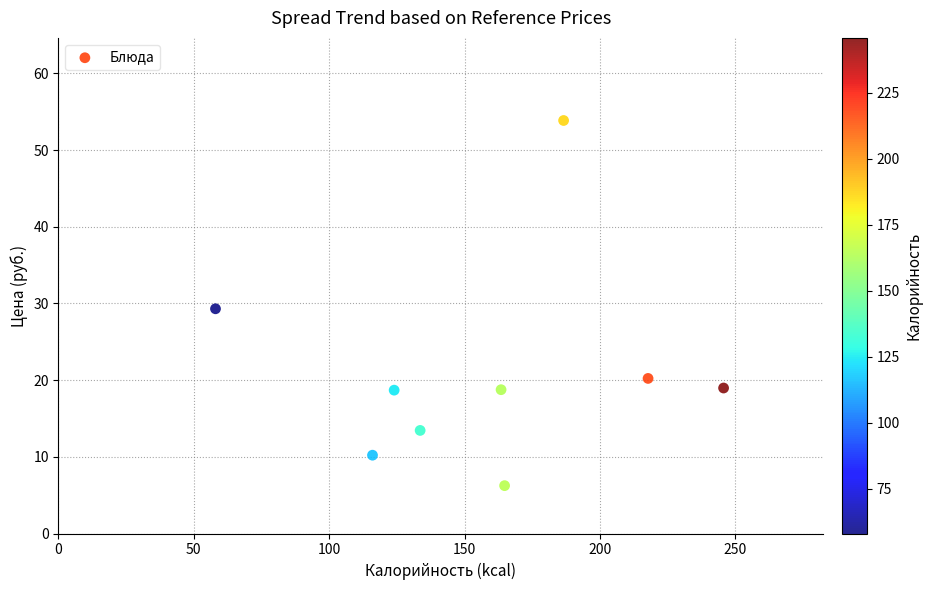

What is the average X value?

156.7